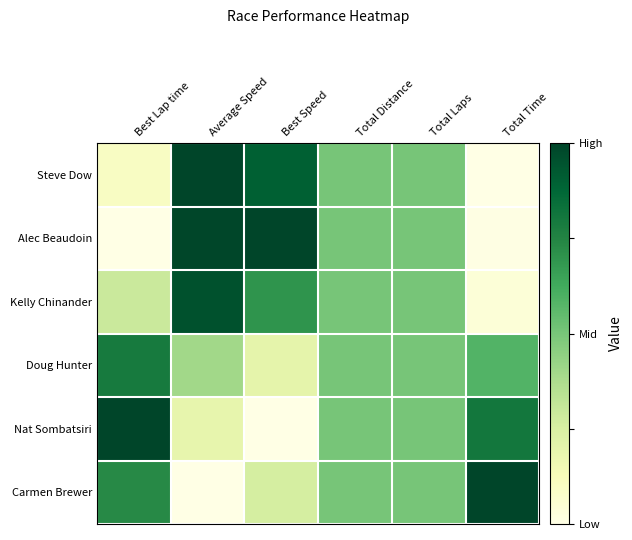

Which series changed the most between Total Laps and Total Time?

Steve Dow